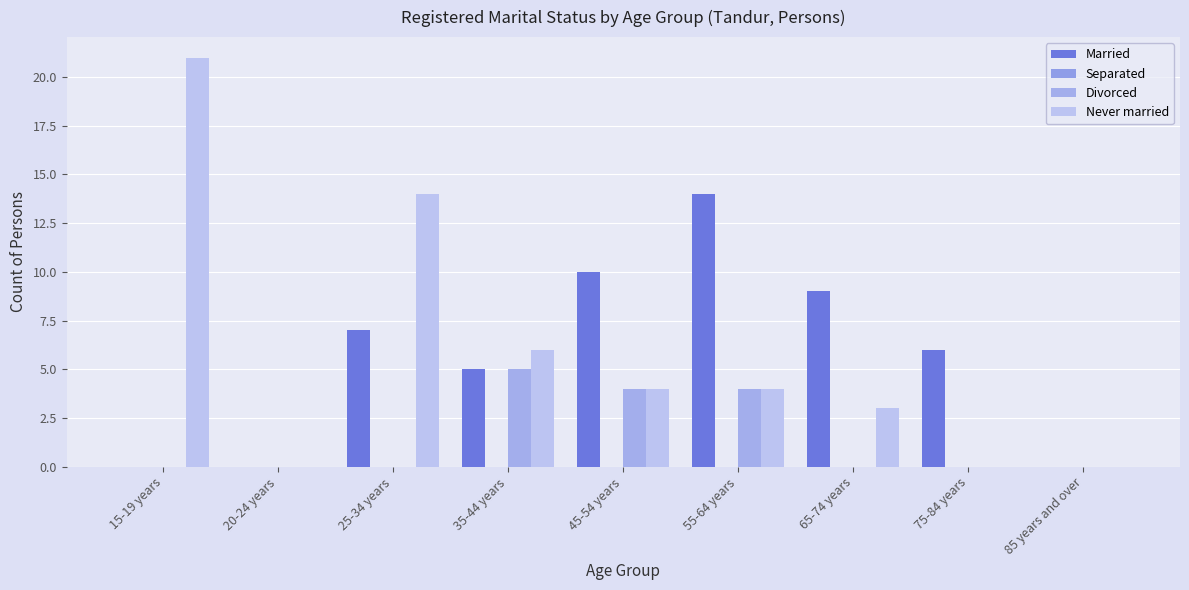

List the series in order of their peak value, lowest first.

Separated, Divorced, Married, Never married